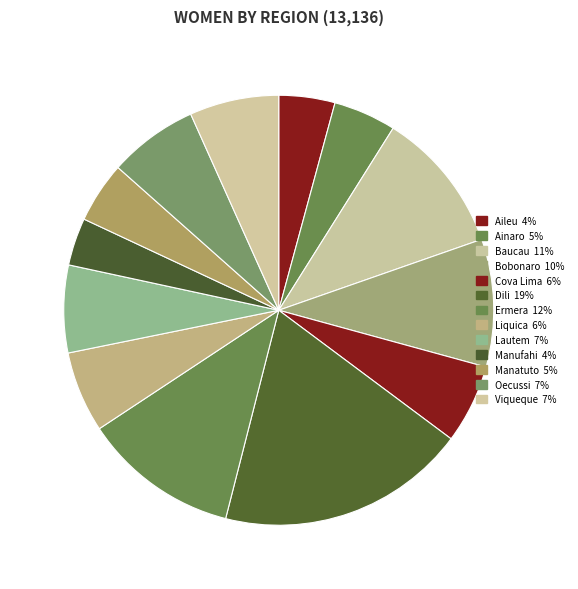

Which slice is the largest?

Dili